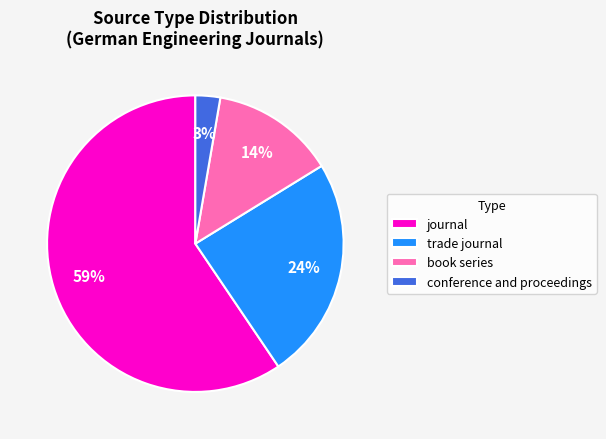

Is there any slice that represents more than half of the pie?

Yes